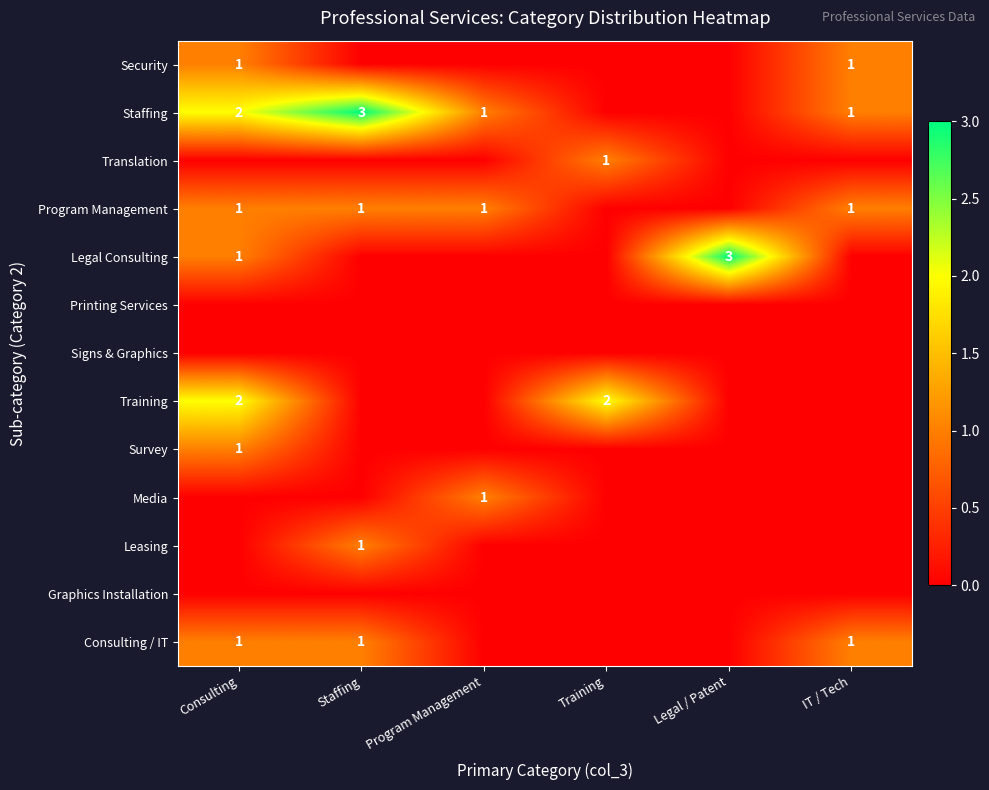

At which category is the sum across all series the highest?

Consulting